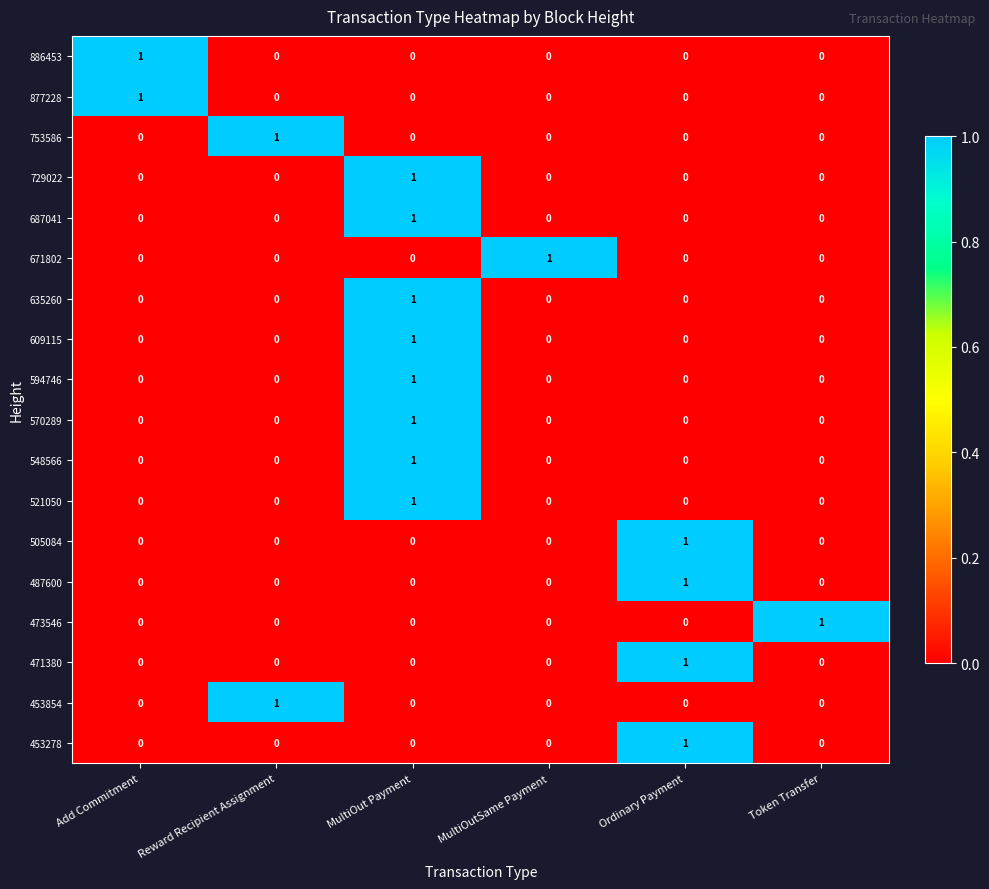

Count the number of categories in the chart.

6